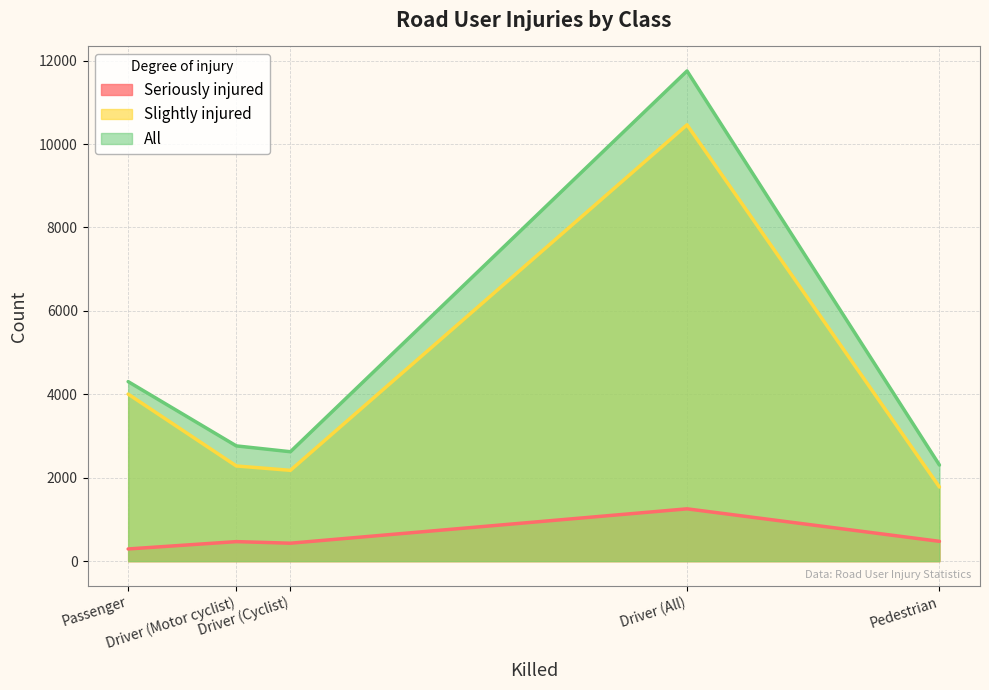

Does the chart have visible grid lines?

Yes